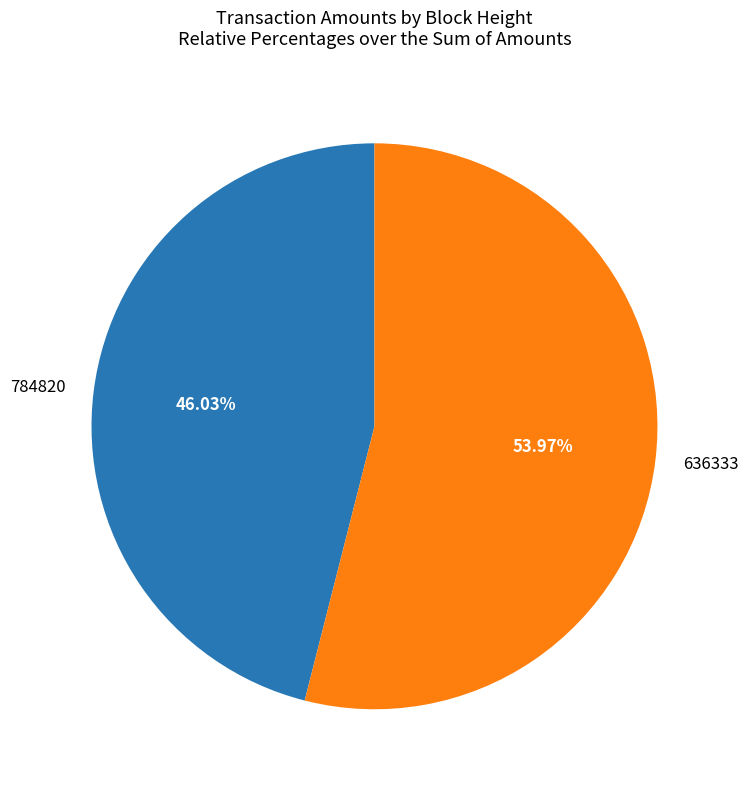

Between 784820 and 636333, which is larger?

636333